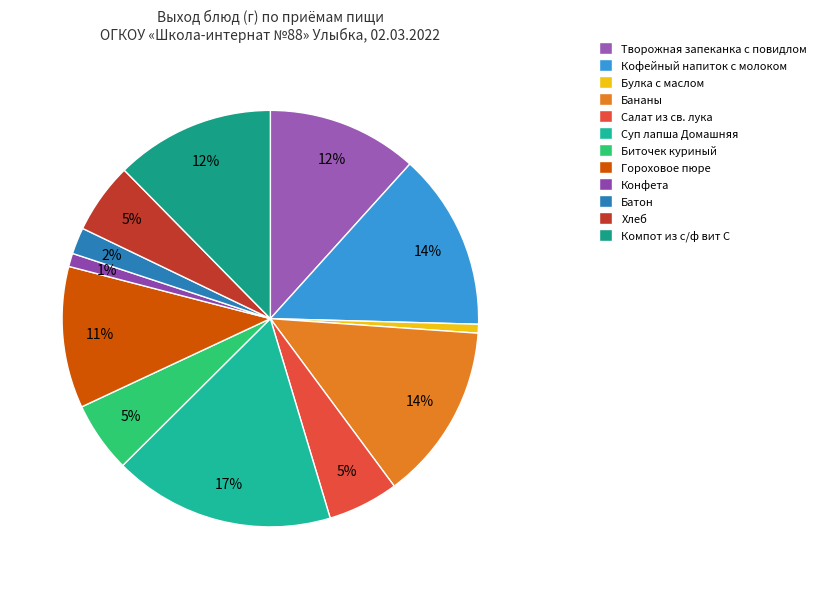

Is it true that Хлеб is 5% of the pie?

True